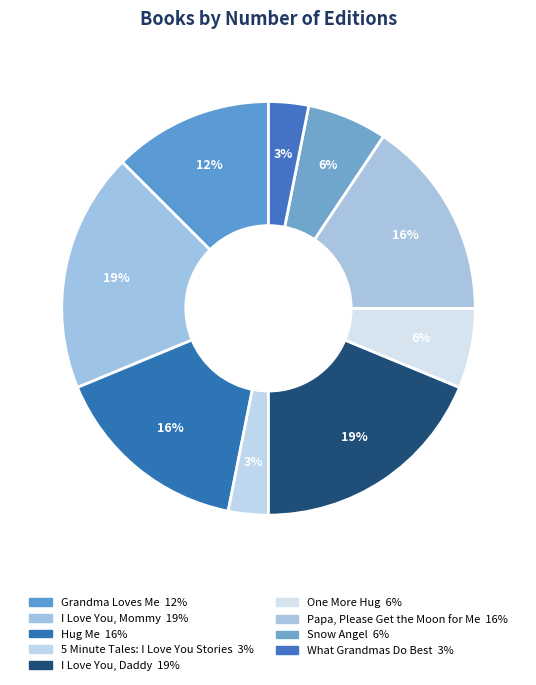

Rank the categories by value from lowest to highest.

5 Minute Tales: I Love You Stories, What Grandmas Do Best, One More Hug, Snow Angel, Grandma Loves Me, Hug Me, Papa, Please Get the Moon for Me, I Love You, Mommy, I Love You, Daddy